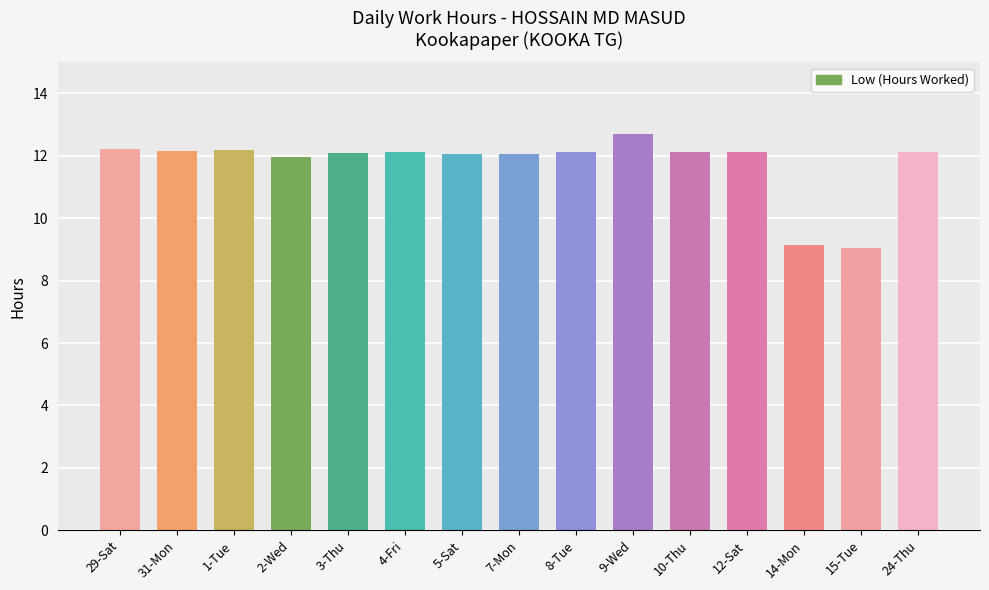

What is the greatest value displayed?

12.7